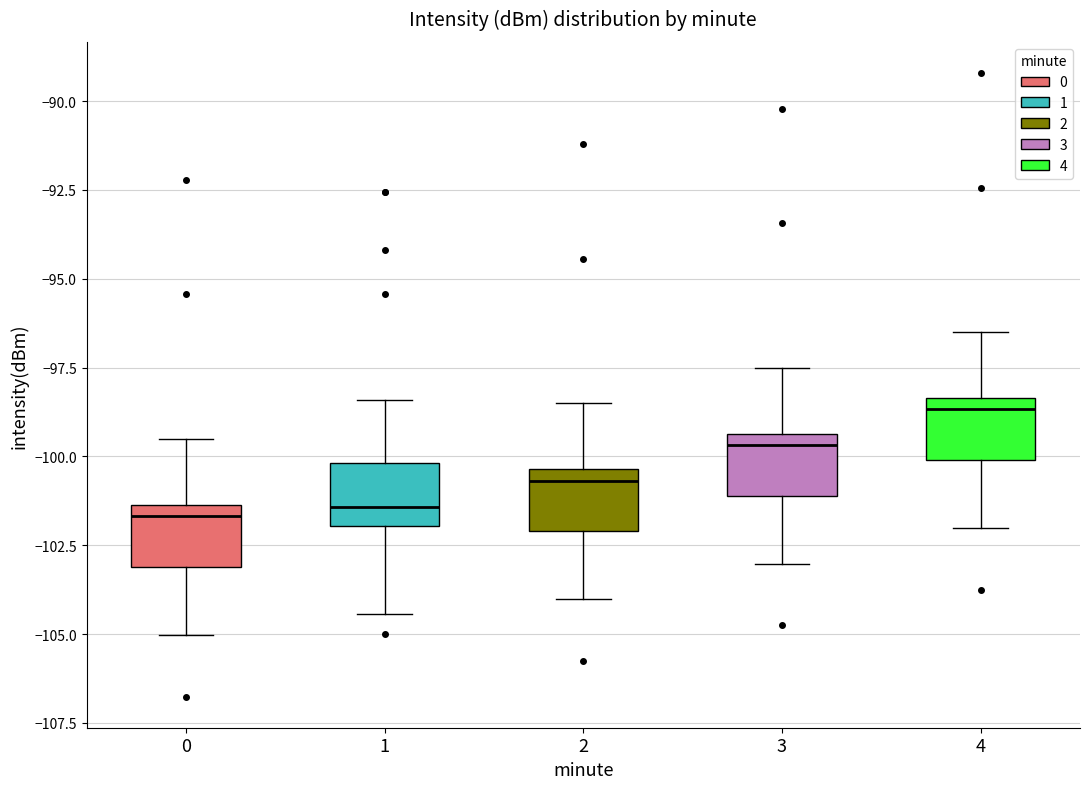

Reading left to right, transcribe this box plot: for each box, give where its median line is, the range the box spans, and where its two whiskers end, as read against the y-axis. The values are not printed on the chart, so give them approximately, as read against the axis.

0: median -101.5 (just below the box's upper edge), box -103.0 to -101.5, whiskers -105.0 to -99.5
1: median -101.5, box -102.0 to -100.0, whiskers -104.5 to -98.5
2: median -100.5 (just below the box's upper edge), box -102.0 to -100.5, whiskers -104.0 to -98.5
3: median -99.5 (just below the box's upper edge), box -101.0 to -99.5, whiskers -103.0 to -97.5
4: median -98.5 (just below the box's upper edge), box -100.0 to -98.5, whiskers -102.0 to -96.5